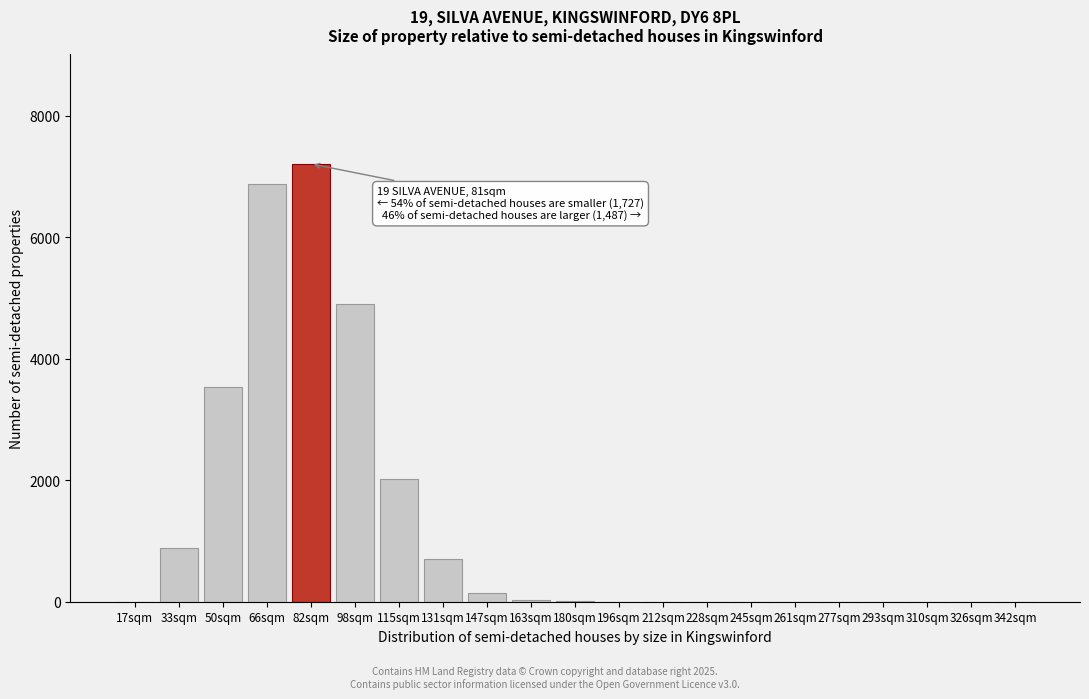

What is the change in value from 66sqm to 326sqm?

-6875